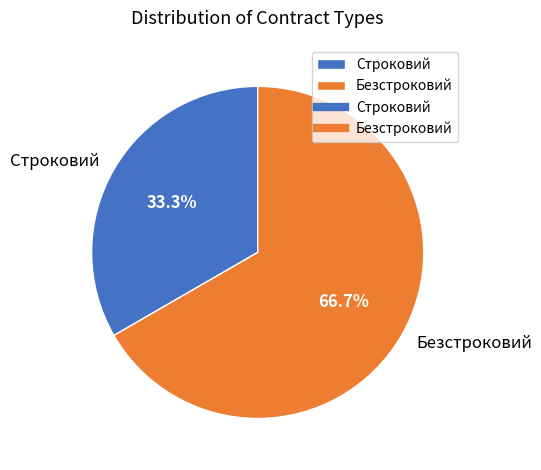

To the nearest percent, what portion does Безстроковий represent?

67%